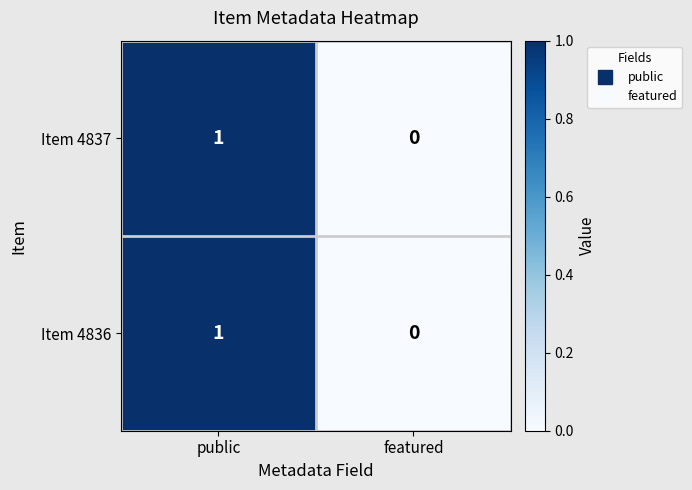

The value of Item 4837 at public is 1. True or false?

True